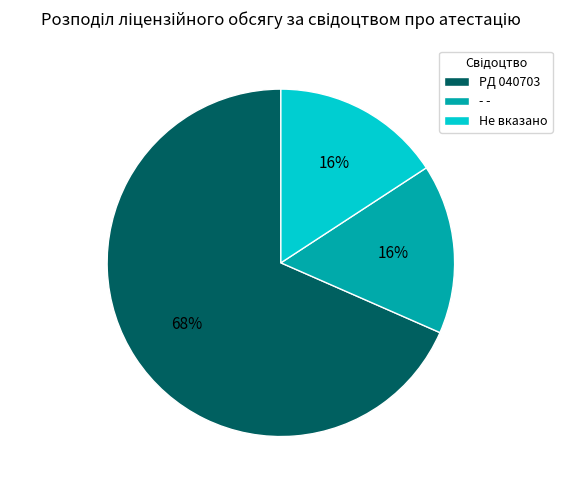

To the nearest percent, what portion does PД 040703 represent?

68%